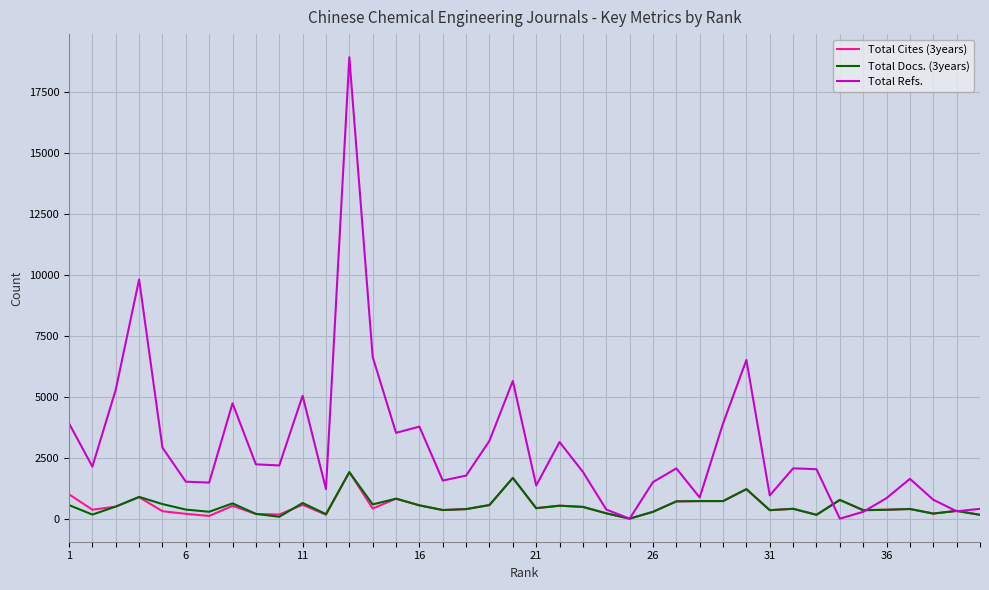

How many lines are shown in the chart?

3